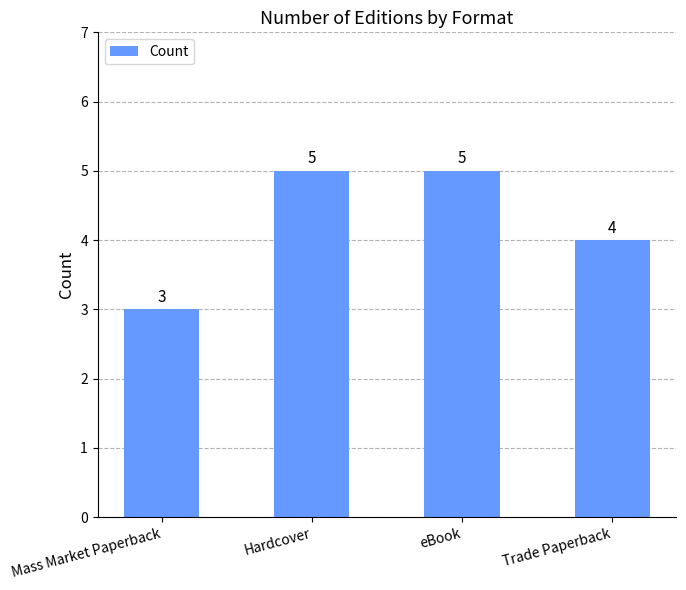

What is the label of the 3rd bar from the left?

eBook